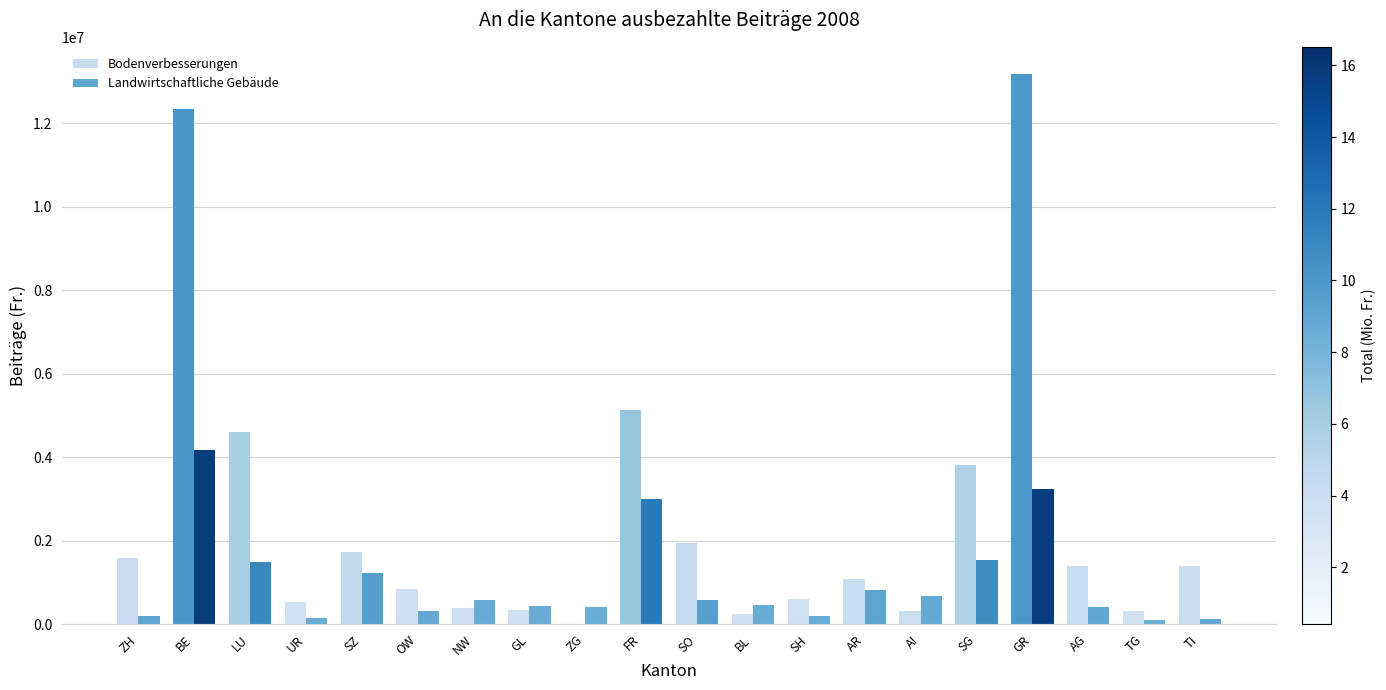

What is the sum of the Bodenverbesserungen values at BE and AI?

12654043